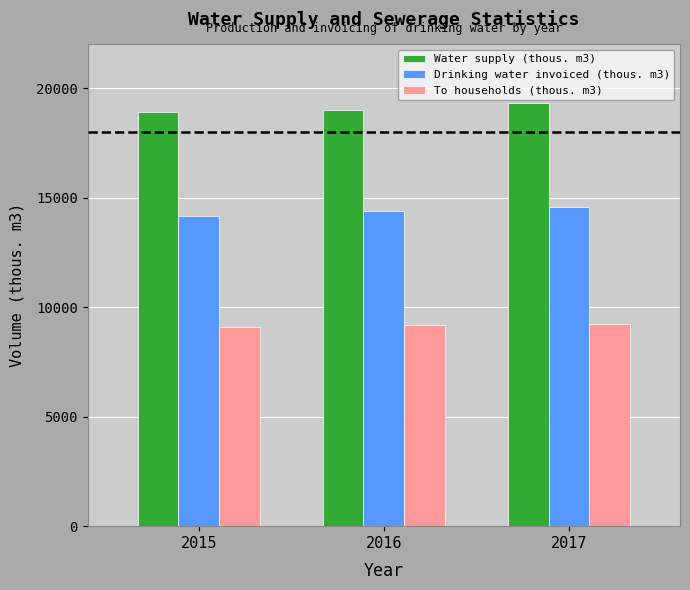

What is the sum of all To households (thous. m3) values?

27529